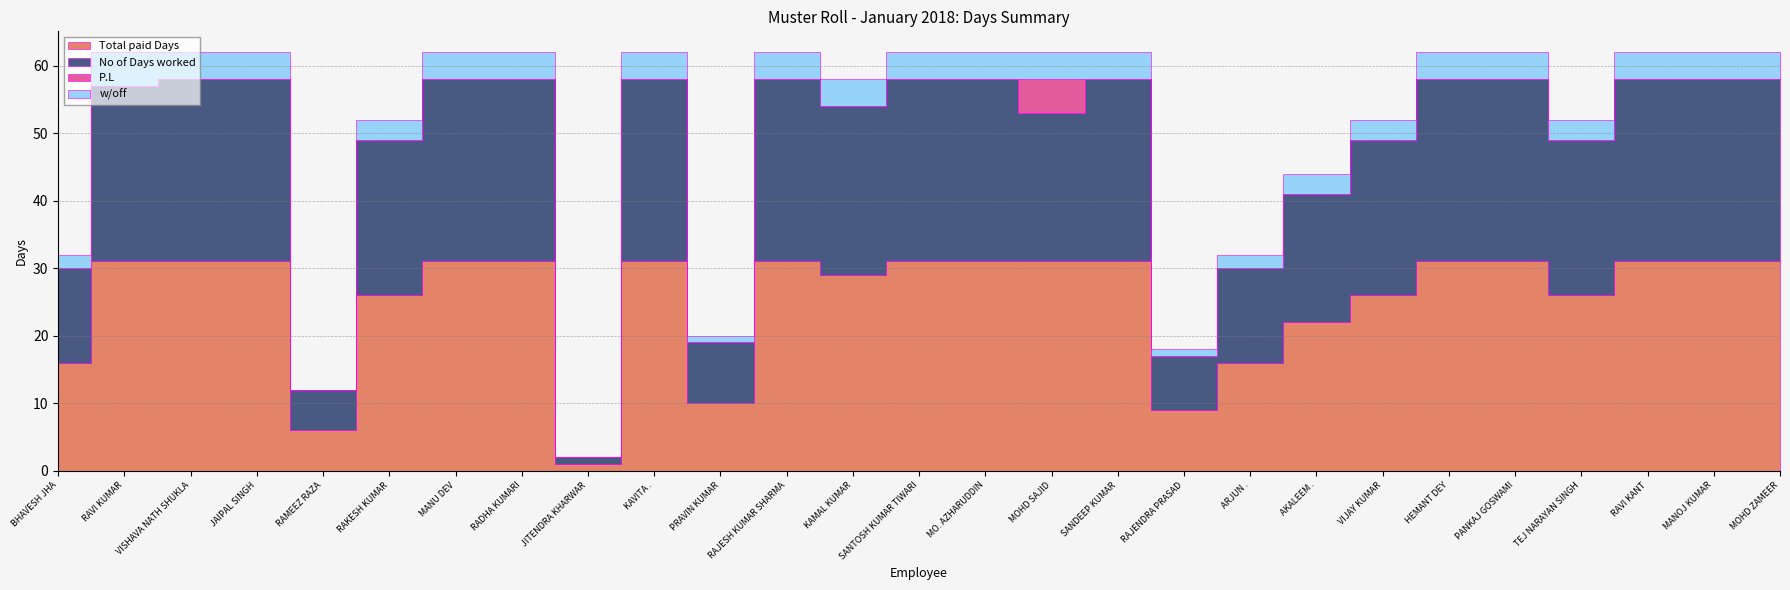

Which has a higher value, SANTOSH KUMAR TIWARI or KAMAL KUMAR?

SANTOSH KUMAR TIWARI